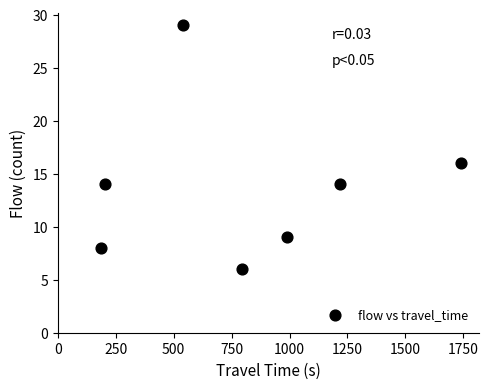

What Y value in the scatter plot is closest to 17?

16